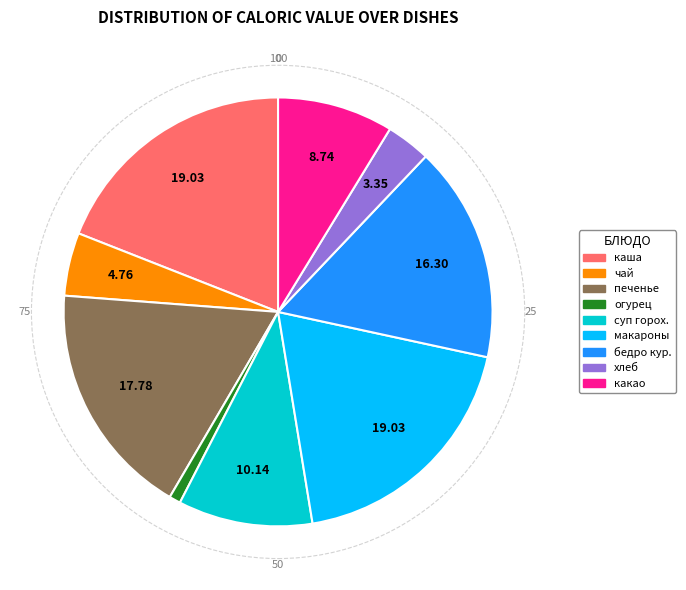

Is there any slice that represents more than half of the pie?

No